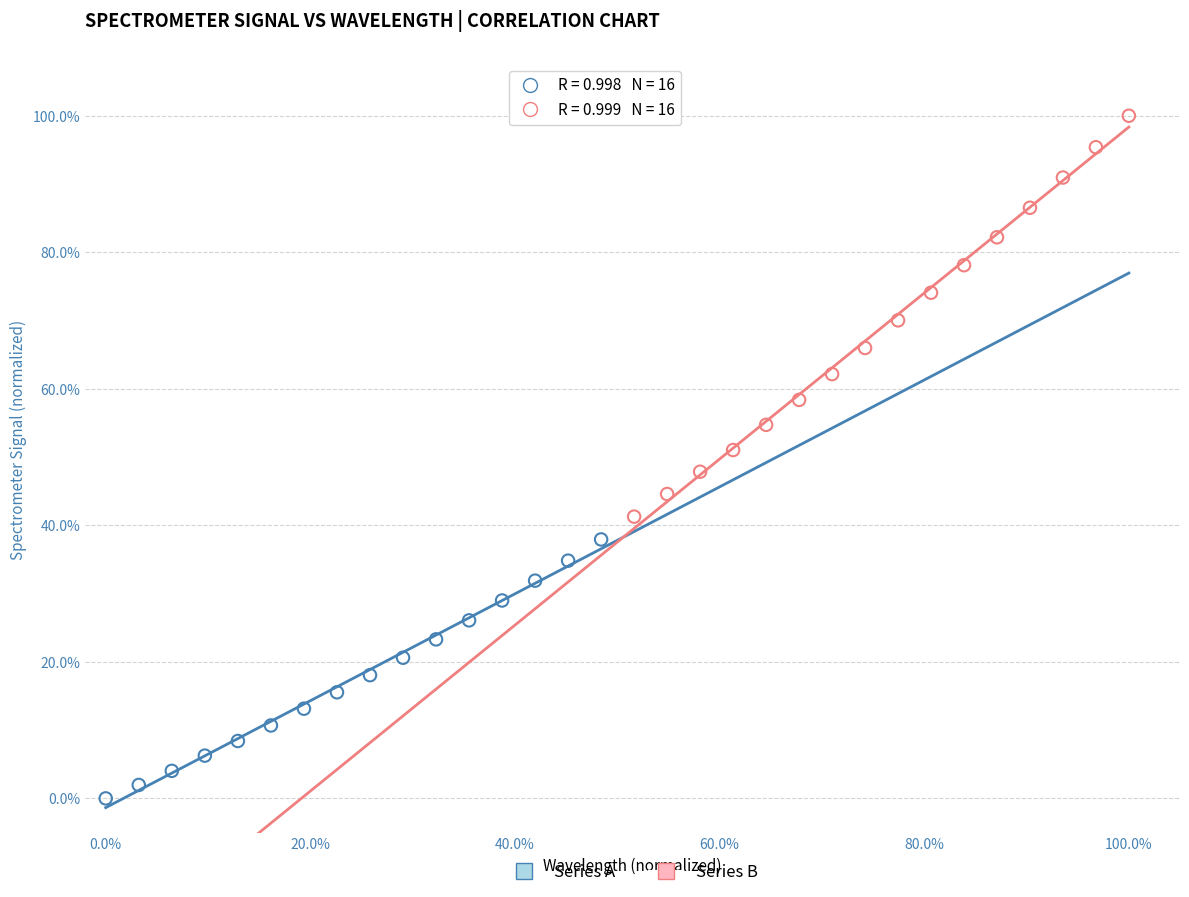

Which series reaches the maximum Y coordinate?

Series B